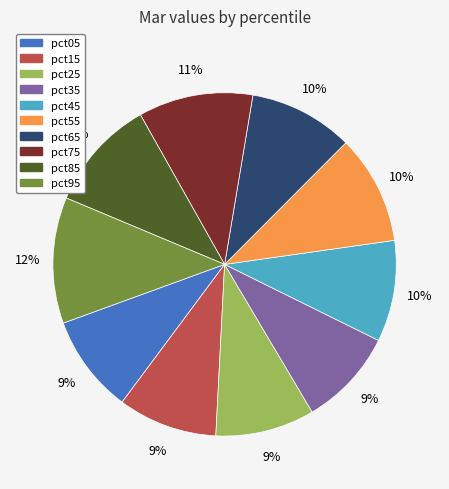

To the nearest percent, what is the difference between the largest and smallest slice percentages?

3%